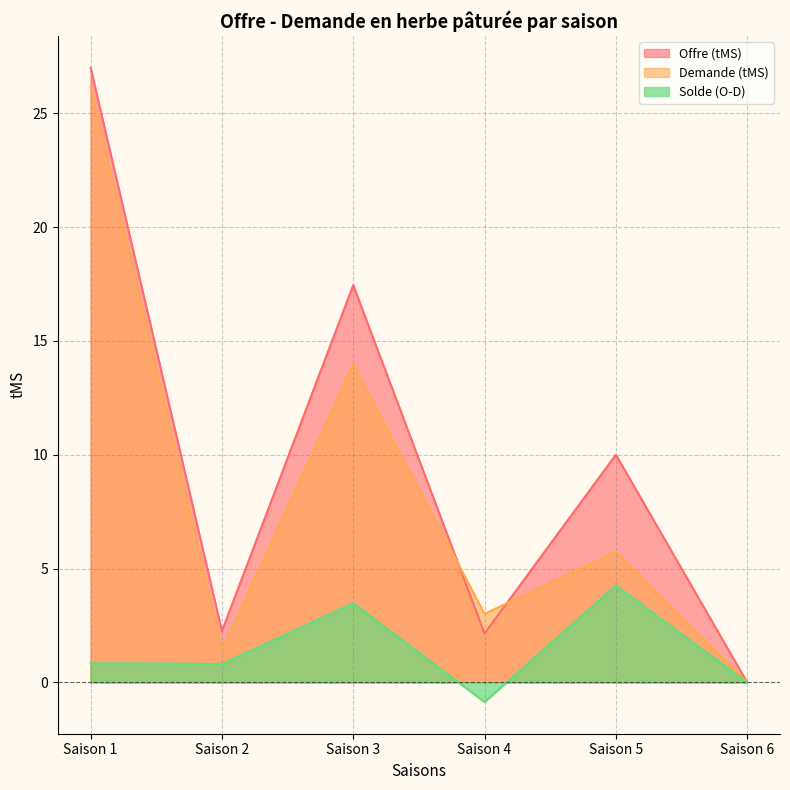

True or false: Demande (tMS) and Offre (tMS) cross at least once.

True